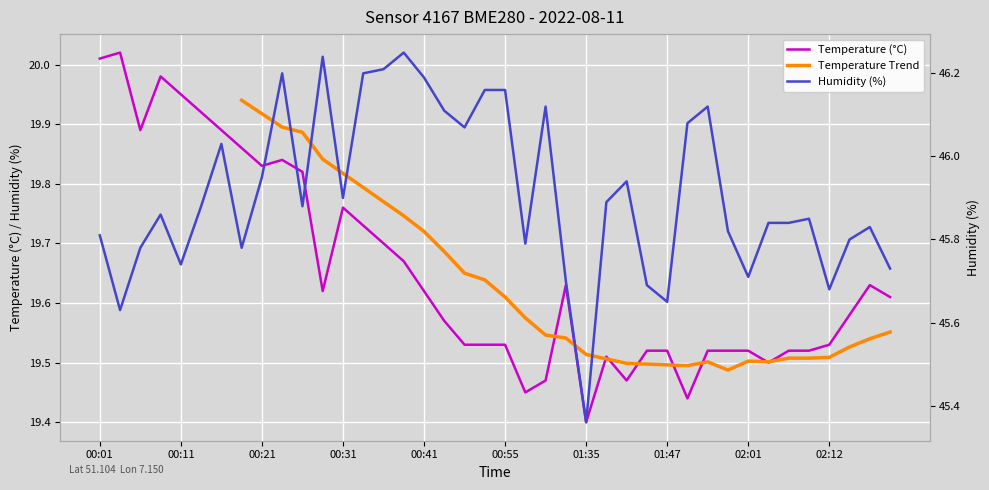

What is the difference between the highest and lowest values at 01:53?

26.6